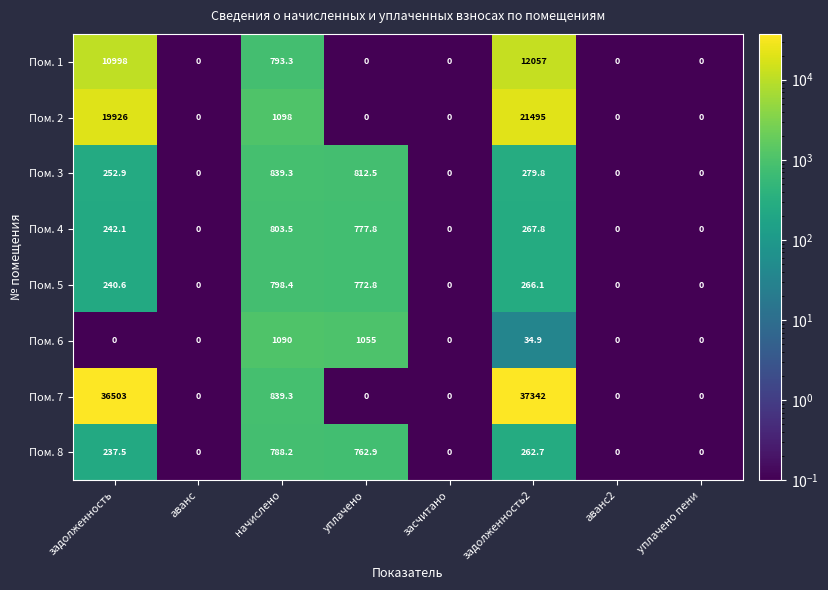

The Пом. 1 series shows 1175.4 at начислено. True or false?

False